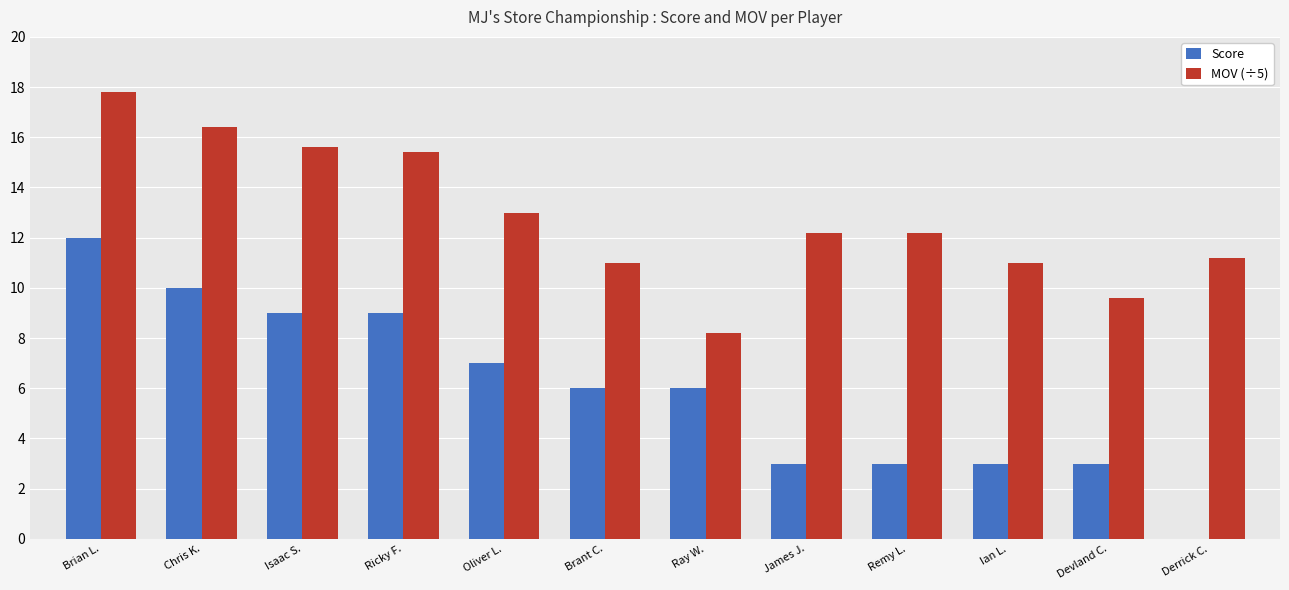

What is the sum of all MOV (÷5) values?

153.6